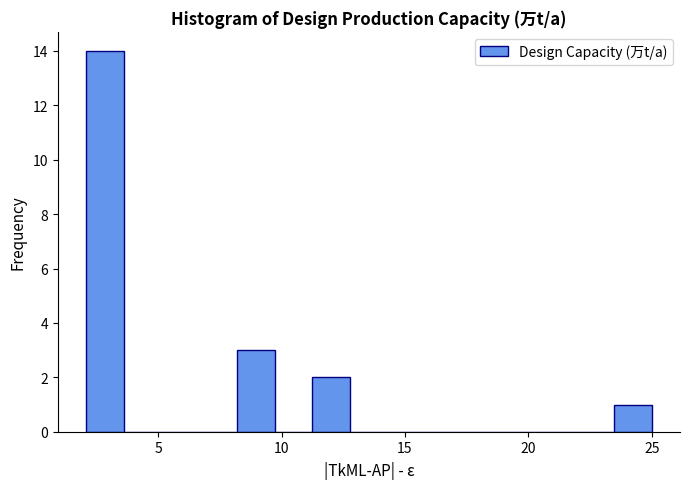

Read against the x-axis, roughly where is the centre of the tallest bar?

3.0